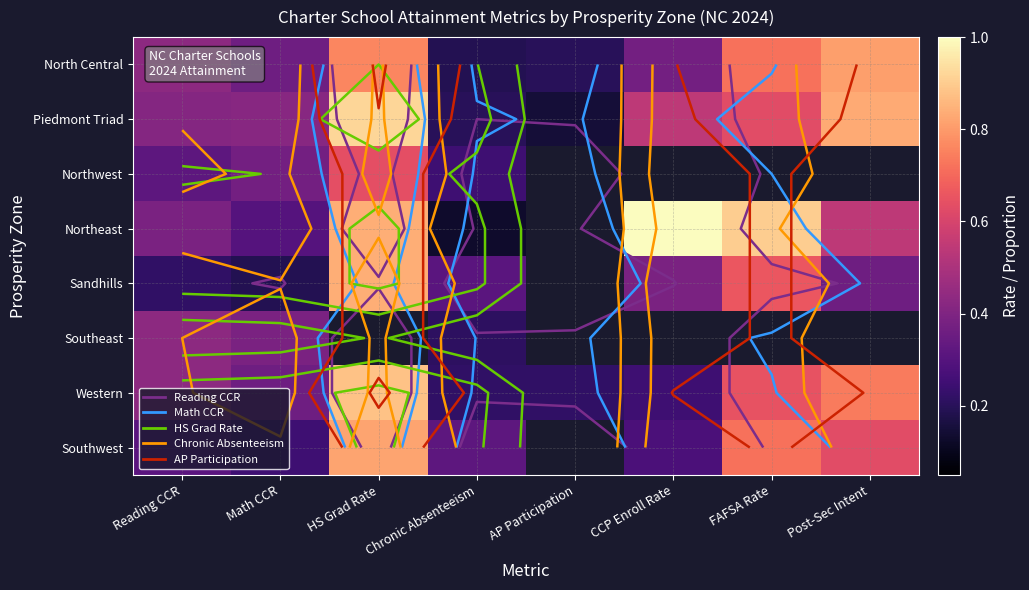

Is it true that Northwest equals 0.2 at Chronic Absenteeism?

True